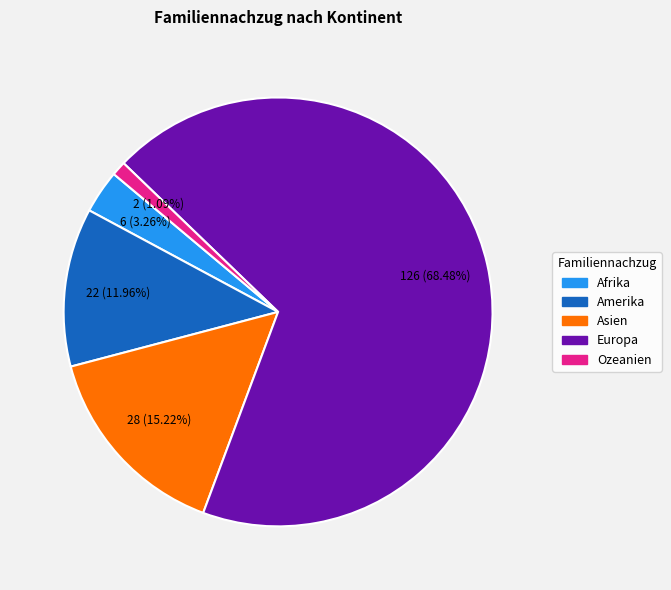

The Amerika slice represents 12% of the pie. True or false?

True